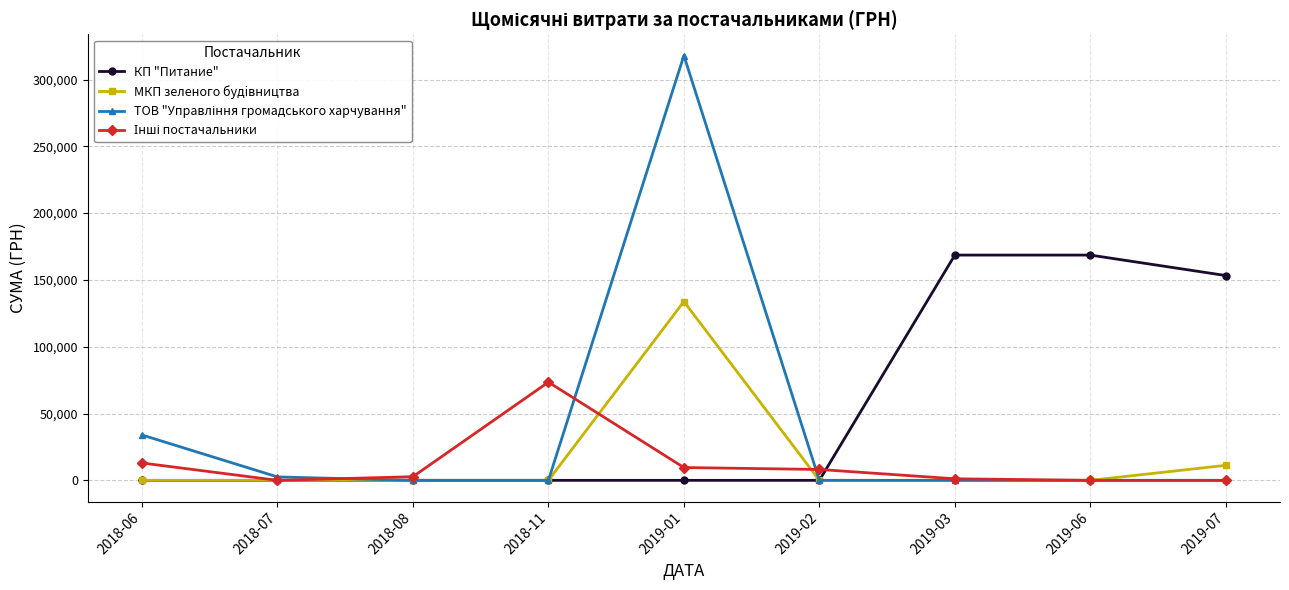

At which category is the sum across all series the highest?

2019-01